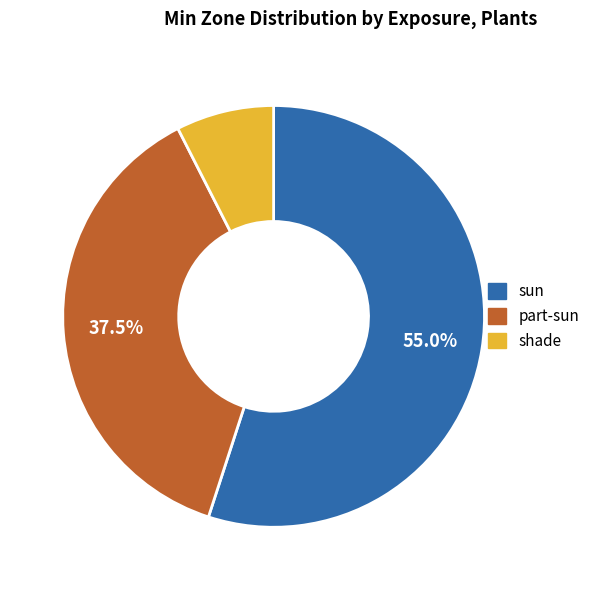

To the nearest percent, what is the difference between the largest and smallest slice percentages?

48%